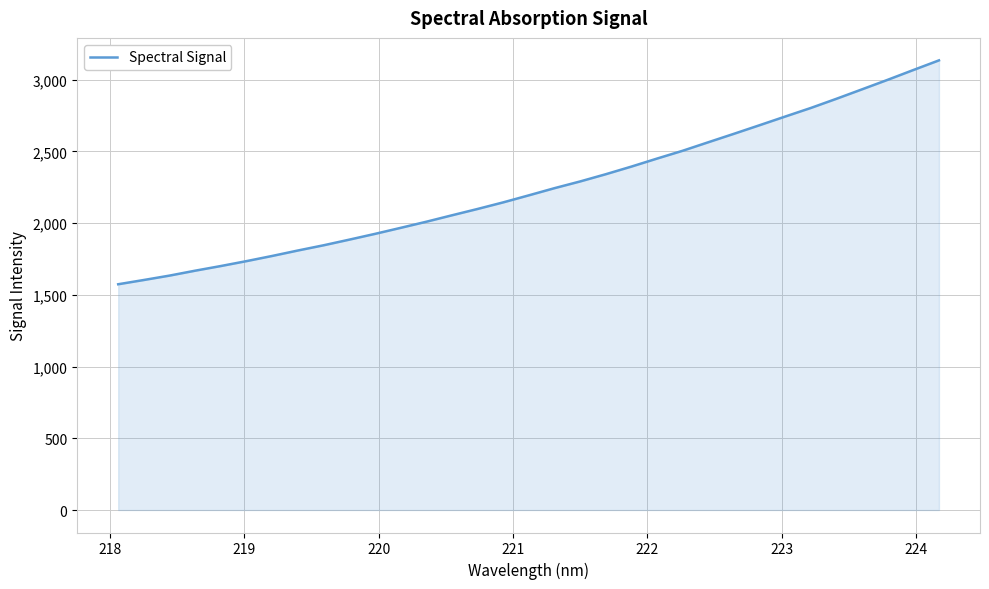

What is the greatest value displayed?

3134.3